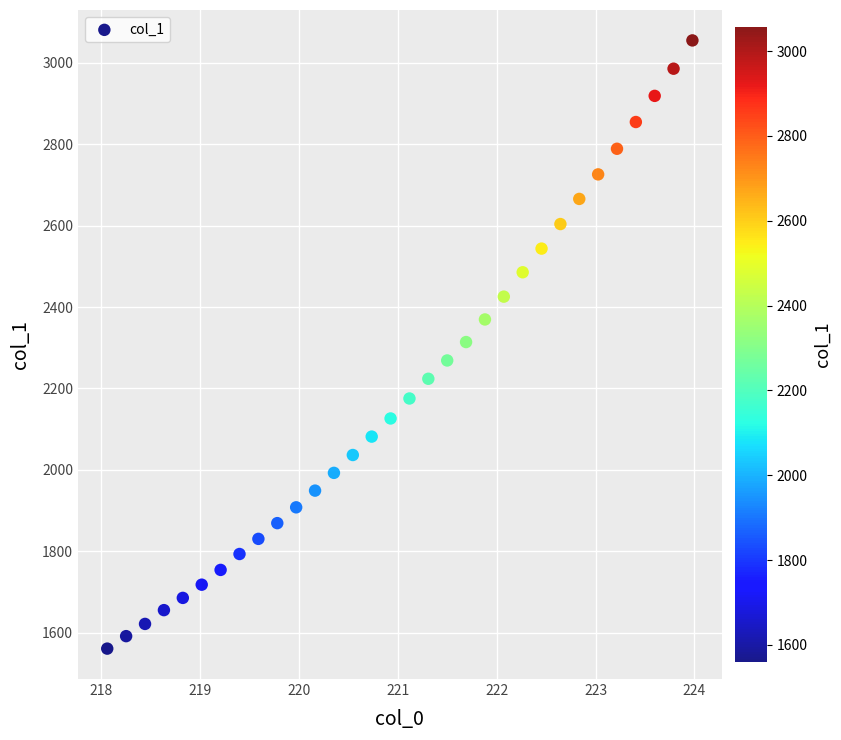

What is the range of X values (max minus min)?

5.9